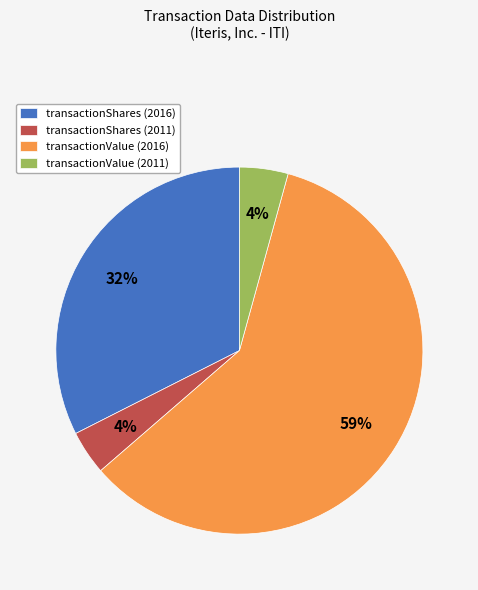

Do transactionValue (2011) and transactionShares (2016) together represent more than half of the pie?

No